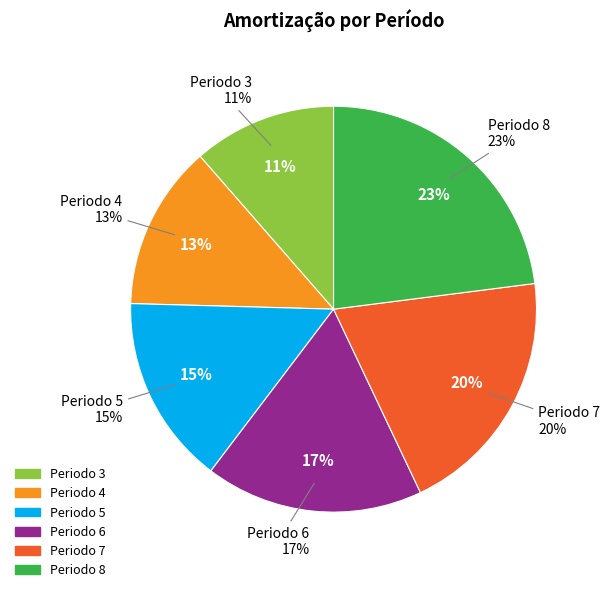

True or false: Periodo 6 accounts for 8% of the total.

False